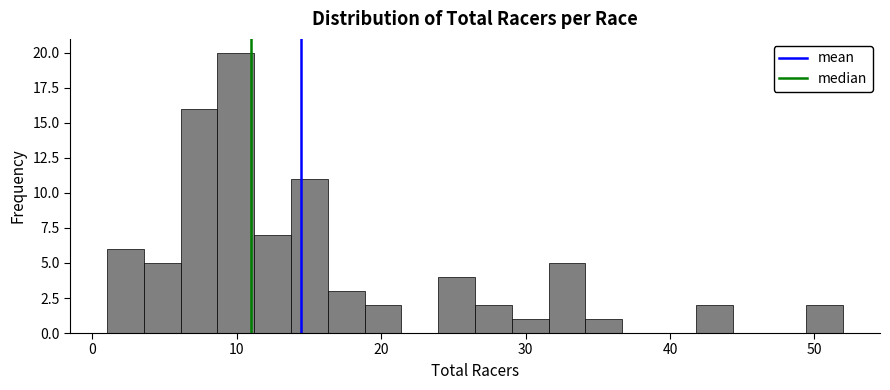

Read against the x-axis, roughly where is the centre of the tallest bar?

10